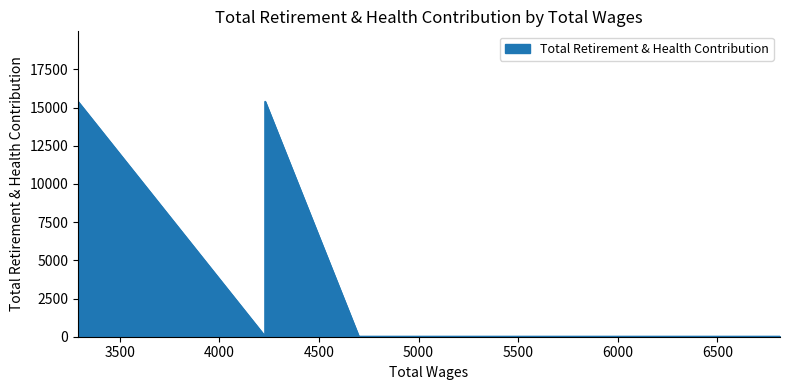

At which label is the value closest to 7687?

6815.0